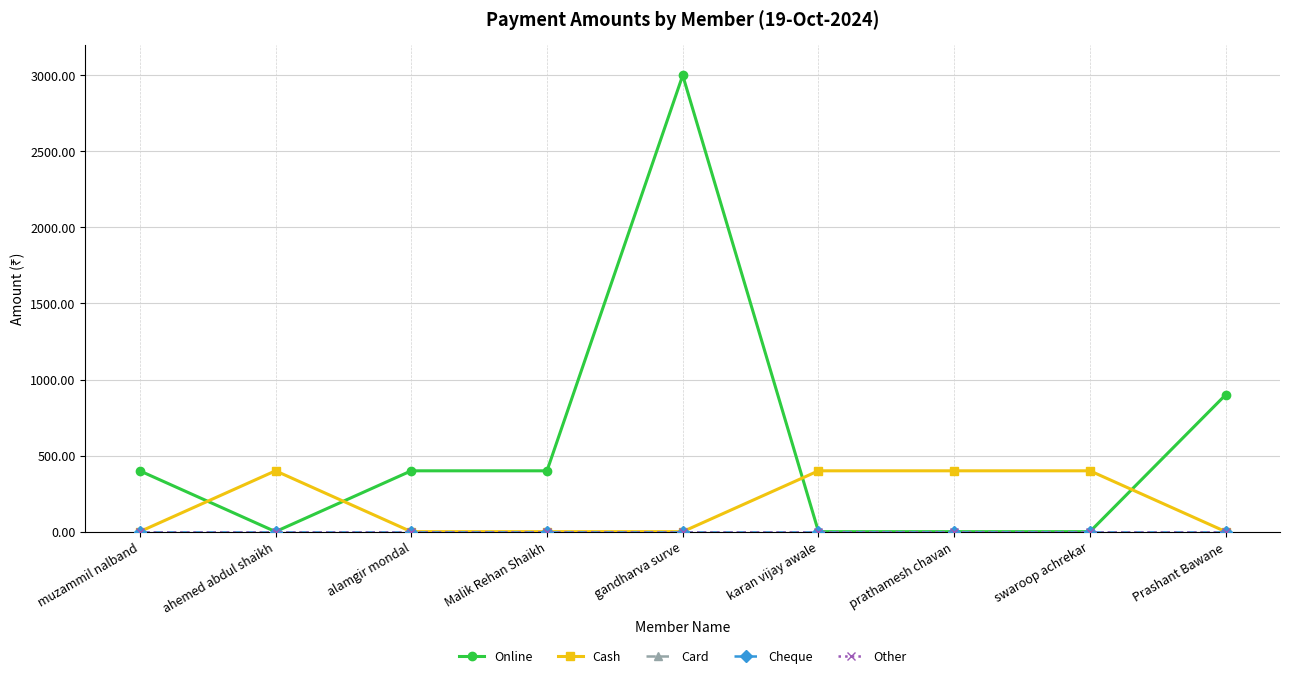

Is this an area chart (filled region under the line)?

No